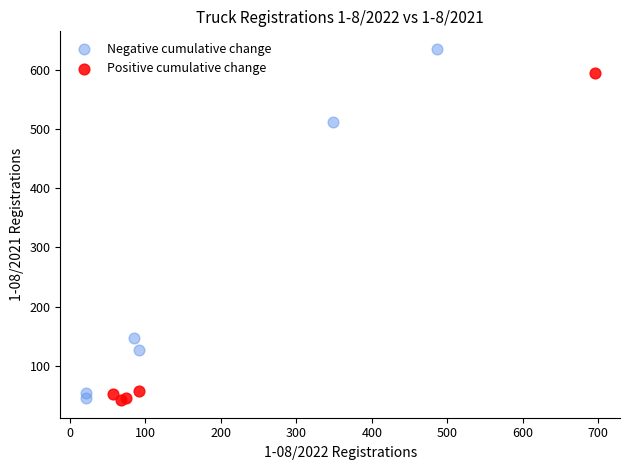

Which series reaches the maximum Y coordinate?

Negative cumulative change